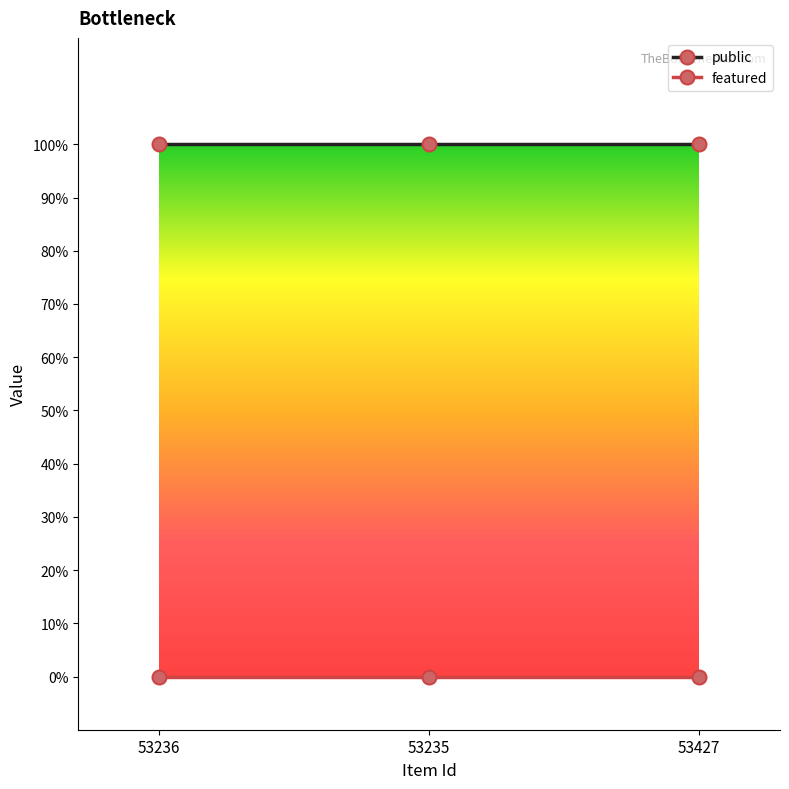

Does the chart have visible grid lines?

No